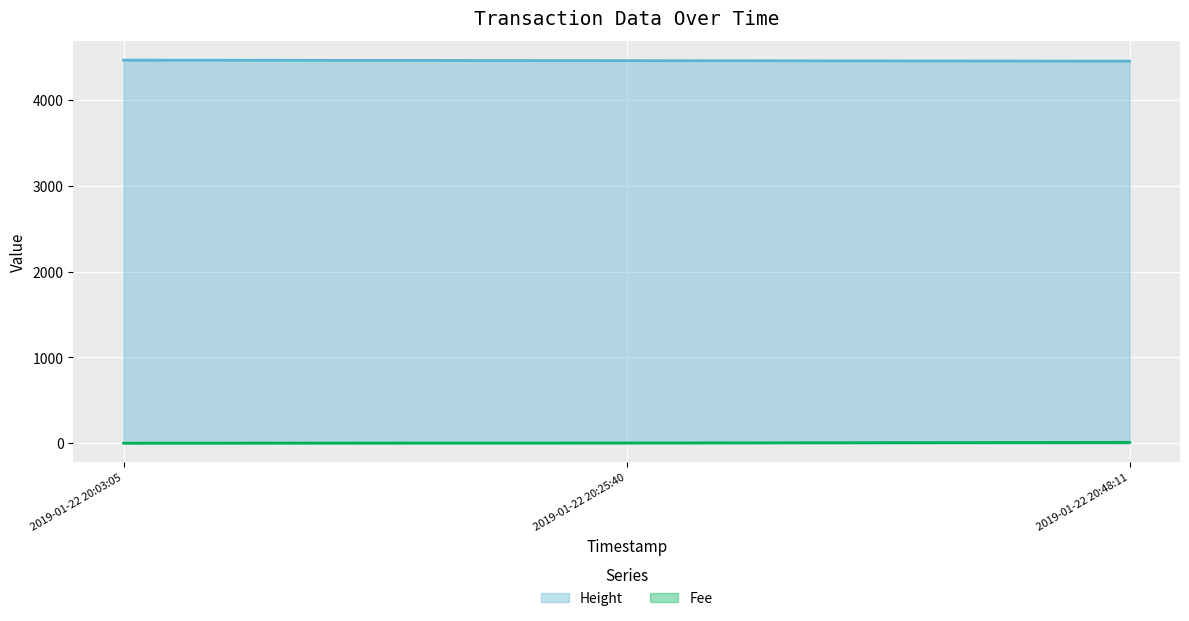

Where is Height nearest to the value 4457?

2019-01-22 20:25:40